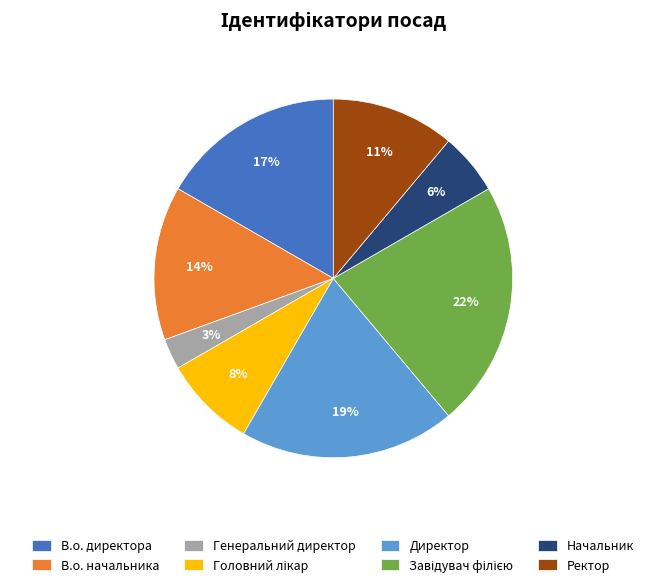

To the nearest percent, what is the average slice percentage?

12%